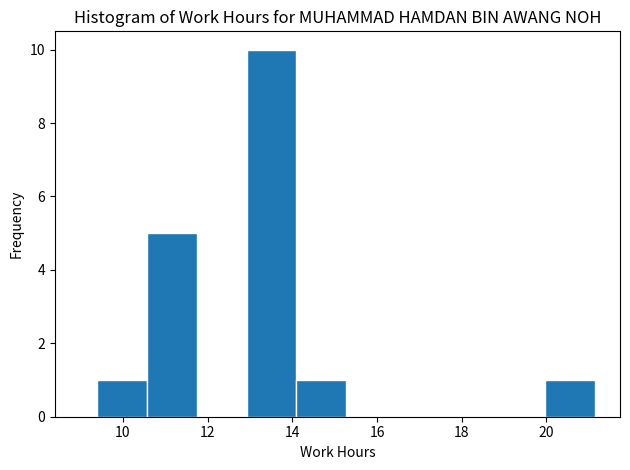

Which range on the x-axis has the tallest bar?

13.0 to 14.0